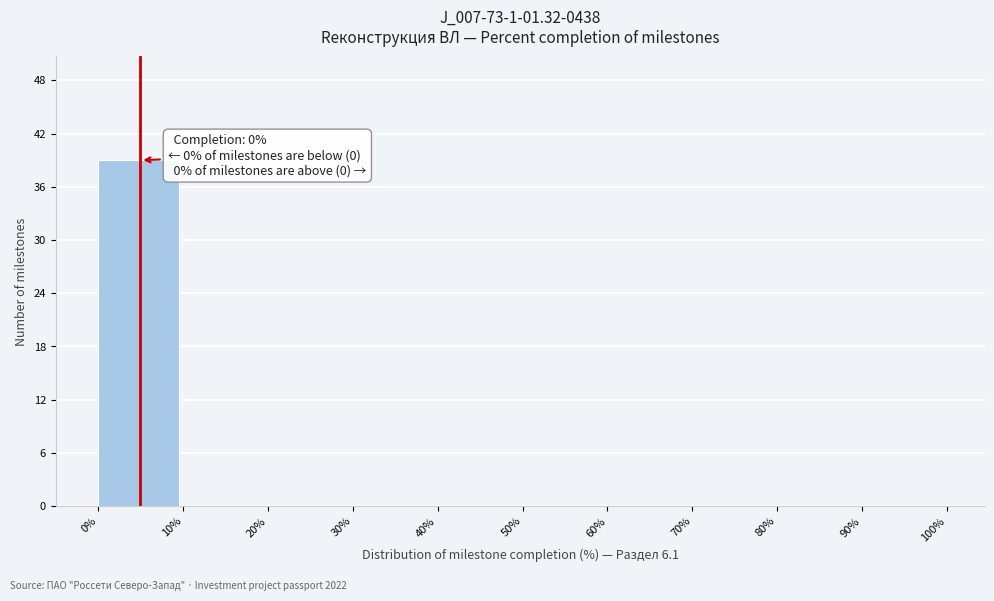

Which range on the x-axis has the tallest bar?

0% to 10%